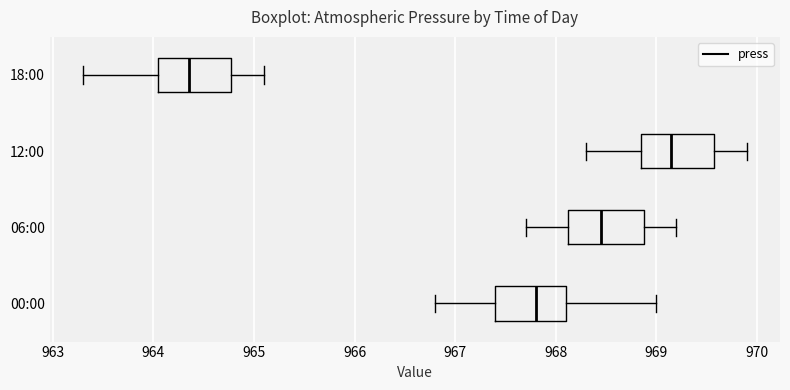

Reading bottom to top, transcribe this box plot: for each box, give where its median line is, the range the box spans, and where its two whiskers end, as read against the x-axis. The values are not printed on the chart, so give them approximately, as read against the axis.

00:00: median 967.8, box 967.4 to 968.1, whiskers 966.8 to 969.0
06:00: median 968.5, box 968.1 to 968.9, whiskers 967.7 to 969.2
12:00: median 969.2, box 968.9 to 969.6, whiskers 968.3 to 969.9
18:00: median 964.4, box 964.1 to 964.8, whiskers 963.3 to 965.1